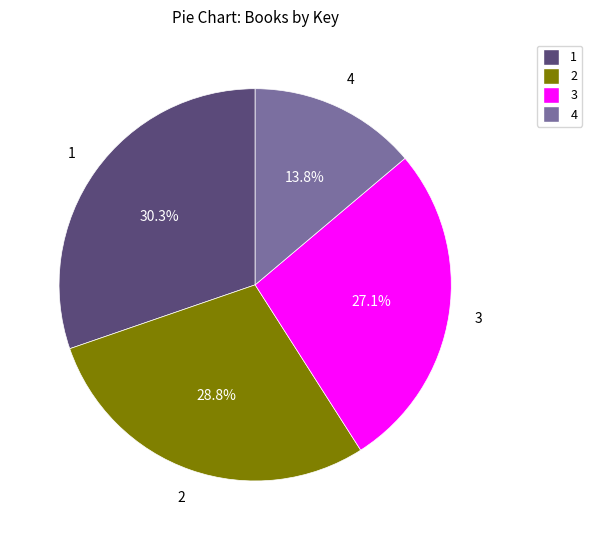

Is there a majority slice in this chart?

No